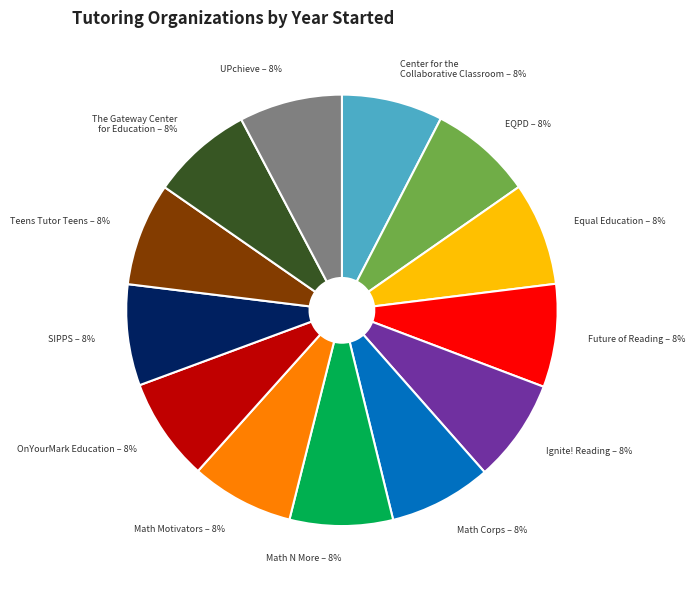

Does Ignite! Reading account for over 50% of the chart?

No